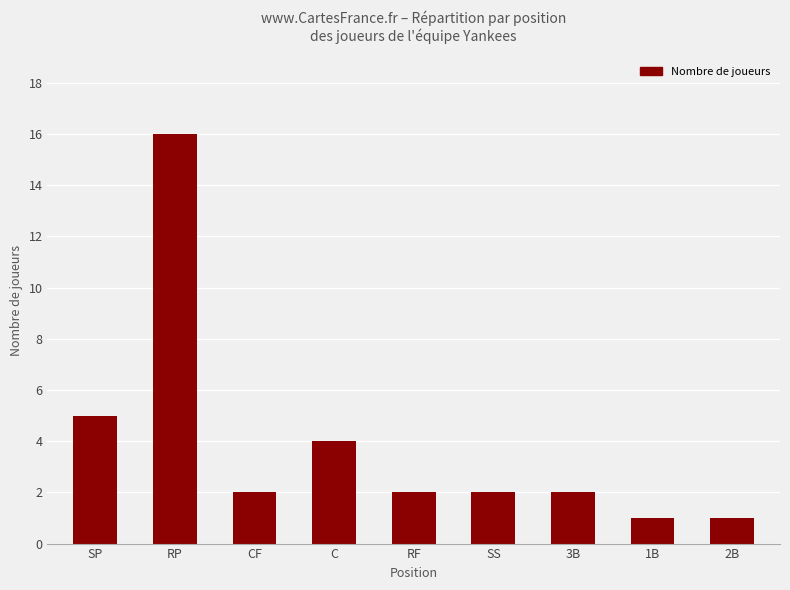

At which label does the data first exceed 2?

SP